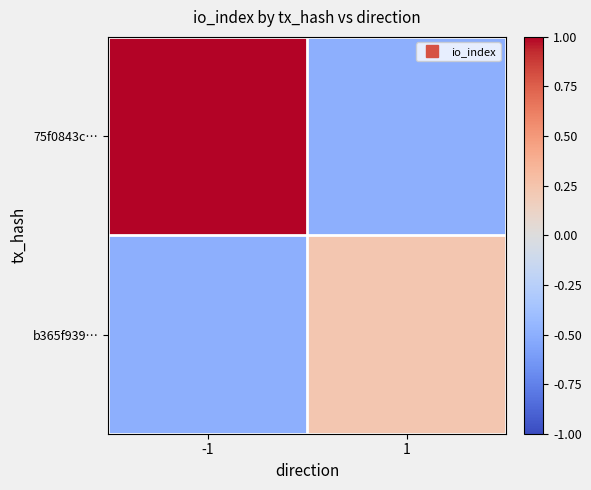

Between 1 and -1, which is larger?

-1